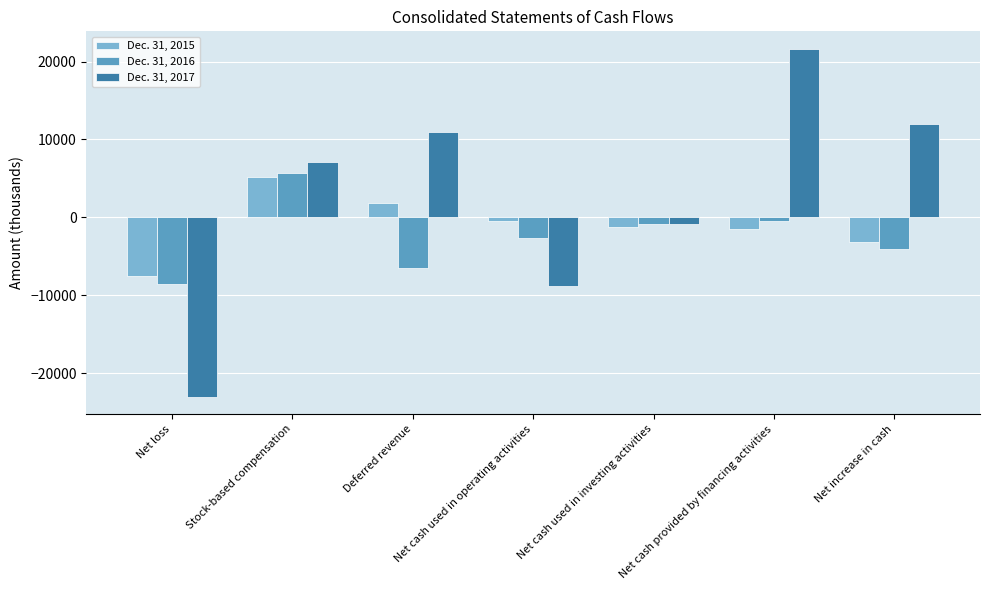

What is the greatest value displayed?

21650